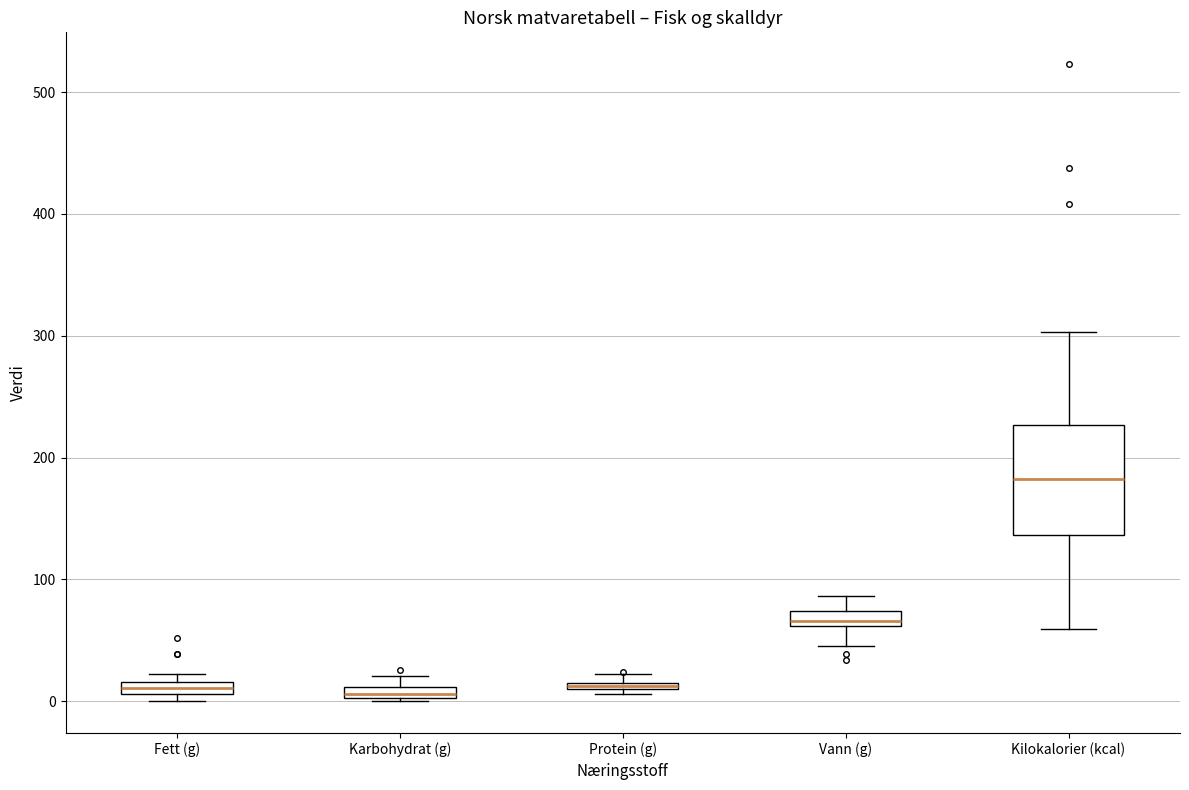

Where is the lower edge of the box for Karbohydrat (g) on the y-axis? The values are not printed on the chart, so give them approximately, as read against the axis.

0